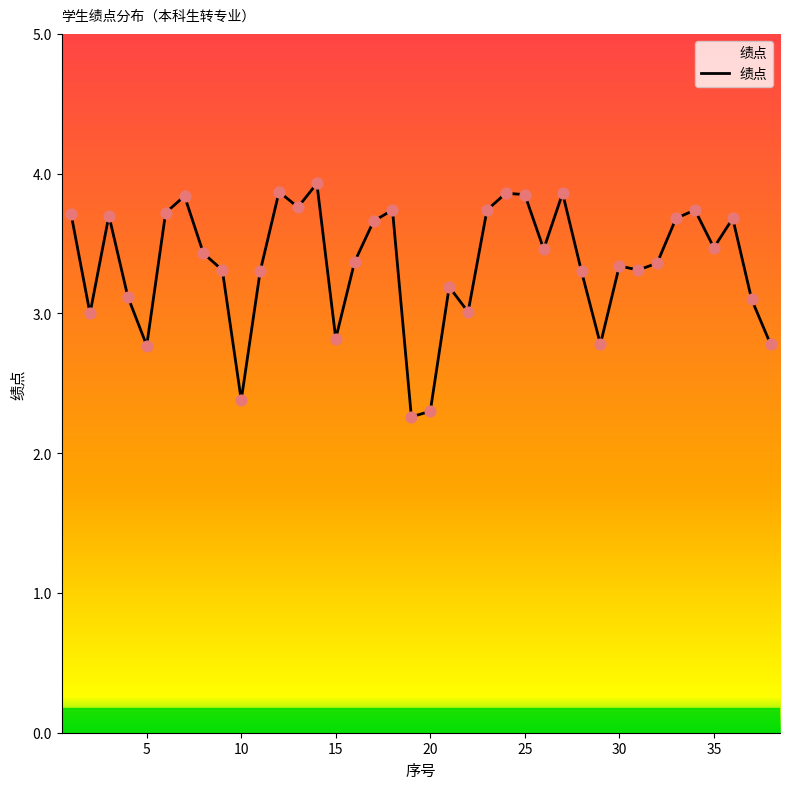

What is the maximum value shown in the chart?

3.9